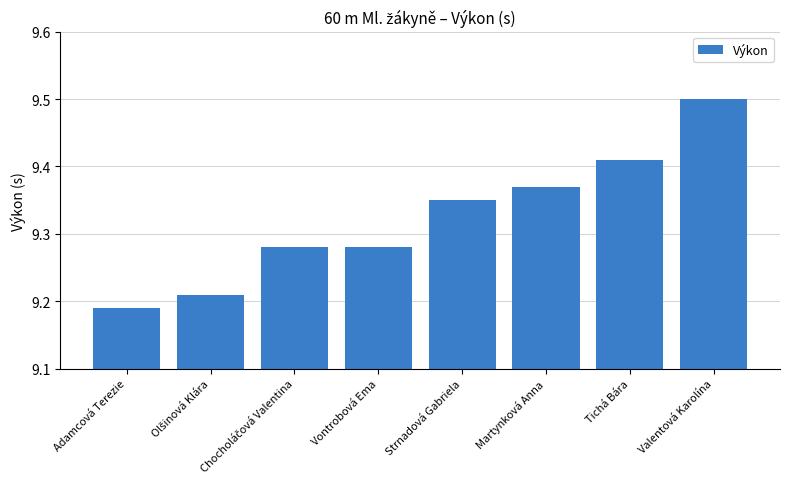

What is the label of the 3rd bar from the right?

Martynková Anna